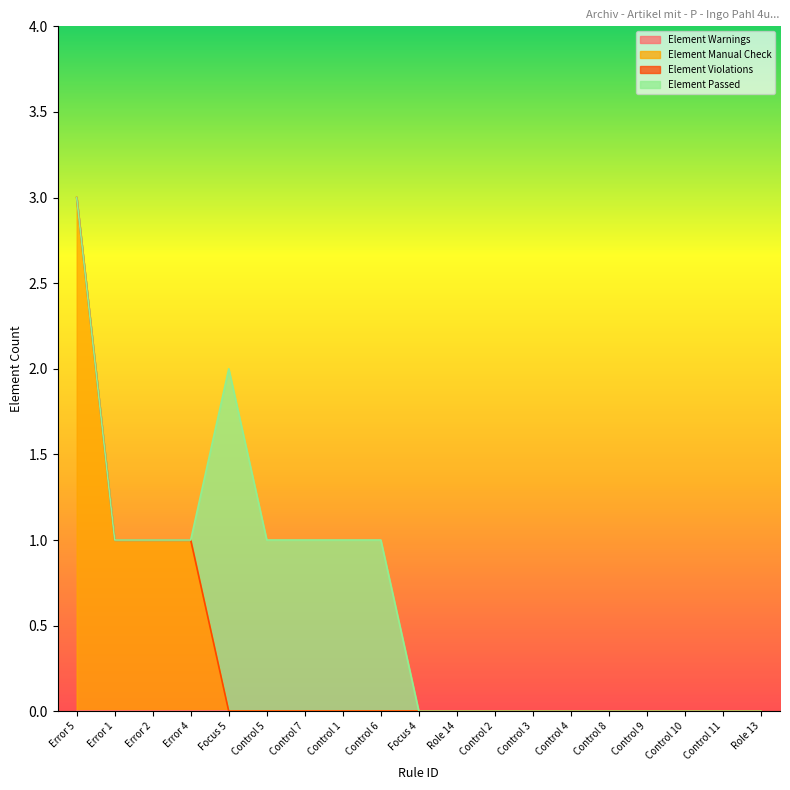

Is the value of Element Violations at Control 3 greater than the value of Element Passed at Control 5?

No